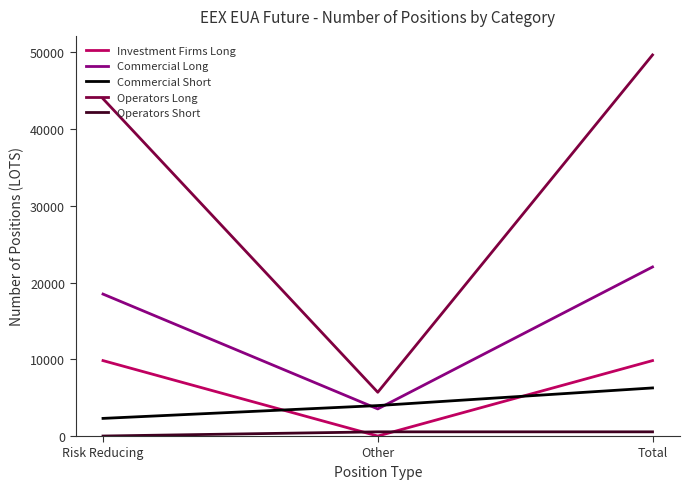

How many values in Operators Short are above zero?

2